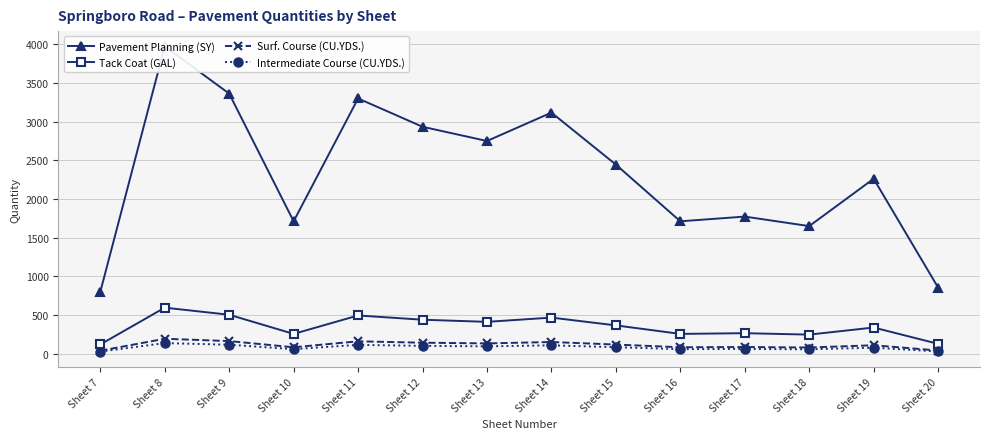

Does the chart display data point markers on the line(s)?

Yes